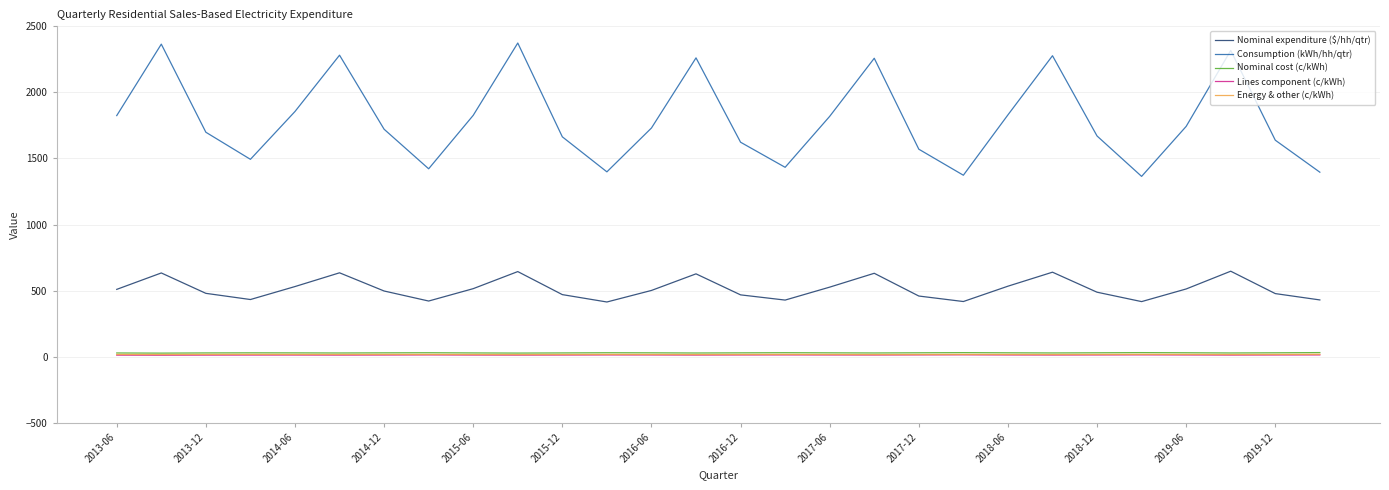

Which series has the widest spread of values?

Consumption (kWh/hh/qtr)